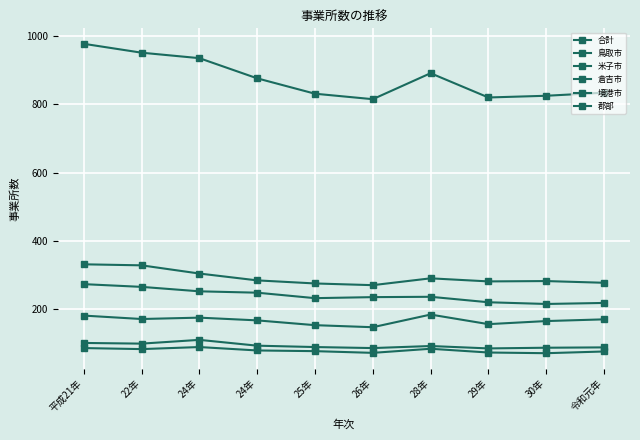

How many data points does each series have?

10